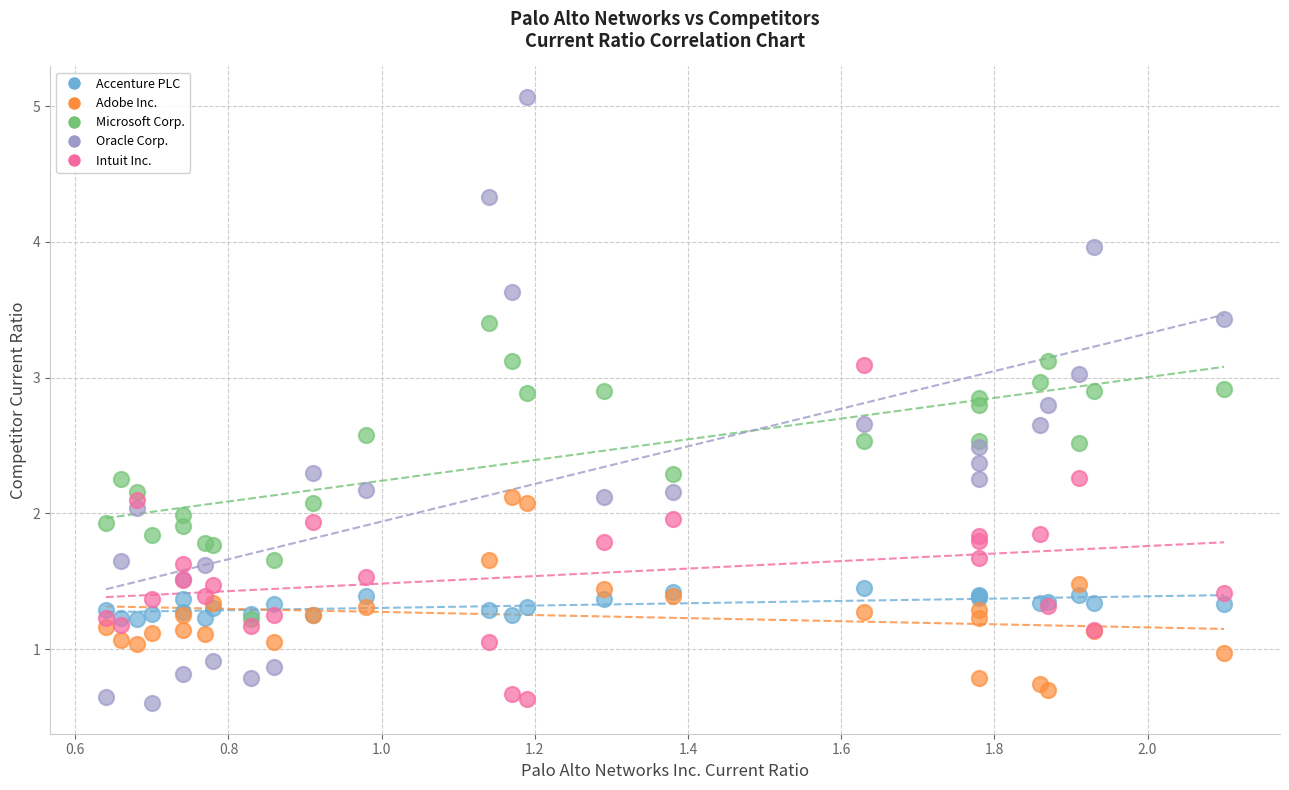

What are all the series names shown in the legend?

Accenture PLC, Adobe Inc., Microsoft Corp., Oracle Corp., Intuit Inc.